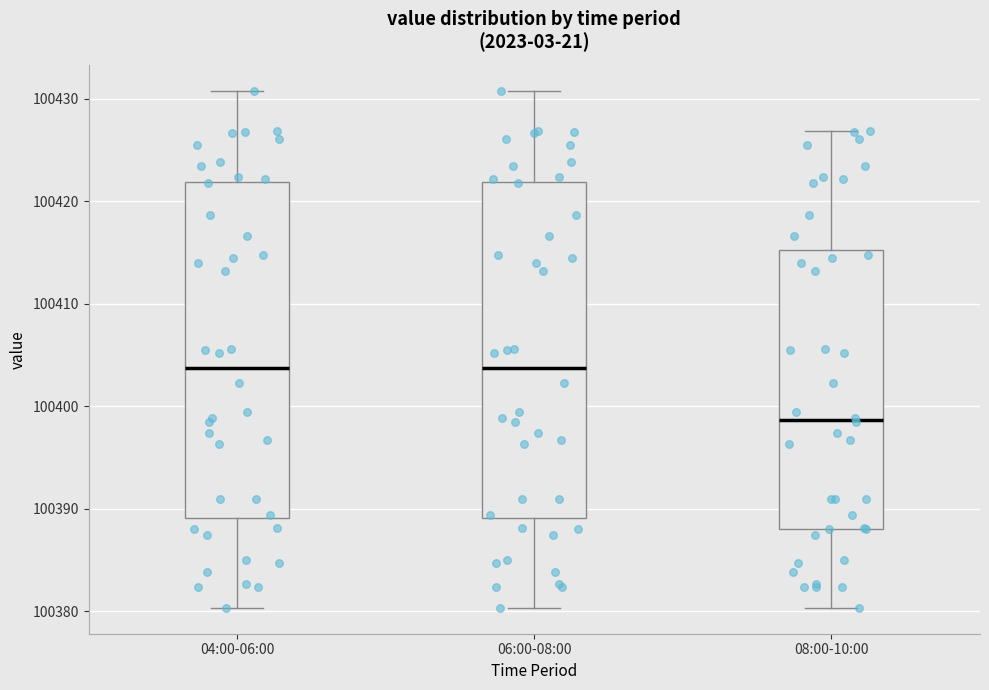

Reading left to right, transcribe this box plot: for each box, give where its median line is, the range the box spans, and where its two whiskers end, as read against the y-axis. The values are not printed on the chart, so give them approximately, as read against the axis.

04:00-06:00: median 100404, box 100389 to 100422, whiskers 100380 to 100431
06:00-08:00: median 100404, box 100389 to 100422, whiskers 100380 to 100431
08:00-10:00: median 100399, box 100388 to 100415, whiskers 100380 to 100427